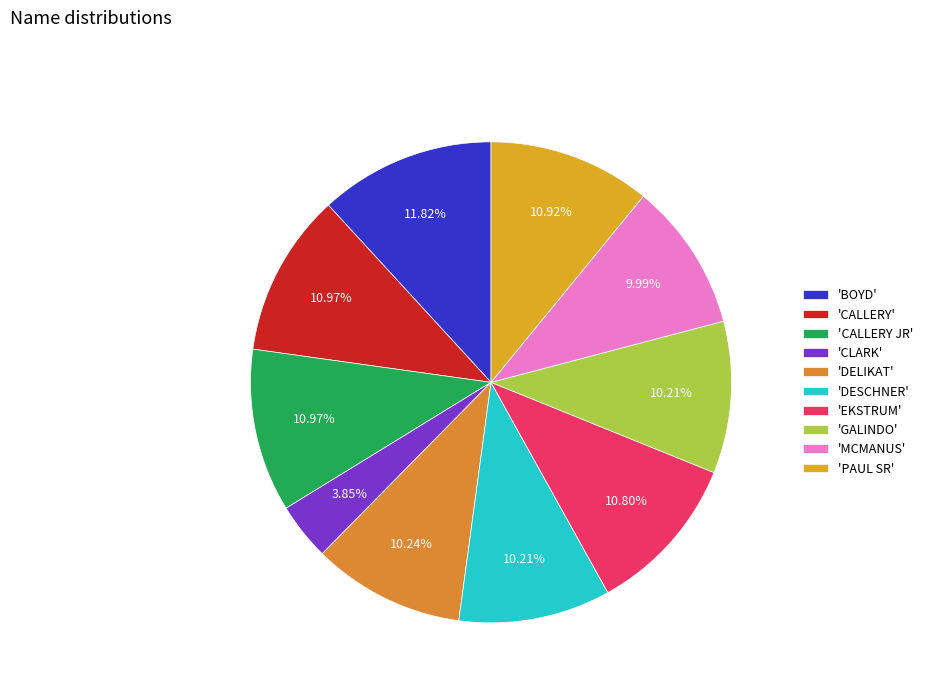

How many slices are in this pie chart?

10